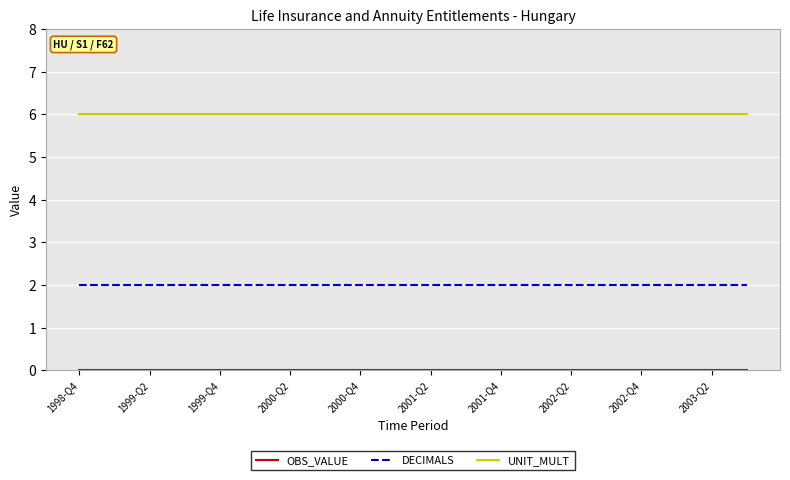

At how many categories does at least one series exceed 1?

20